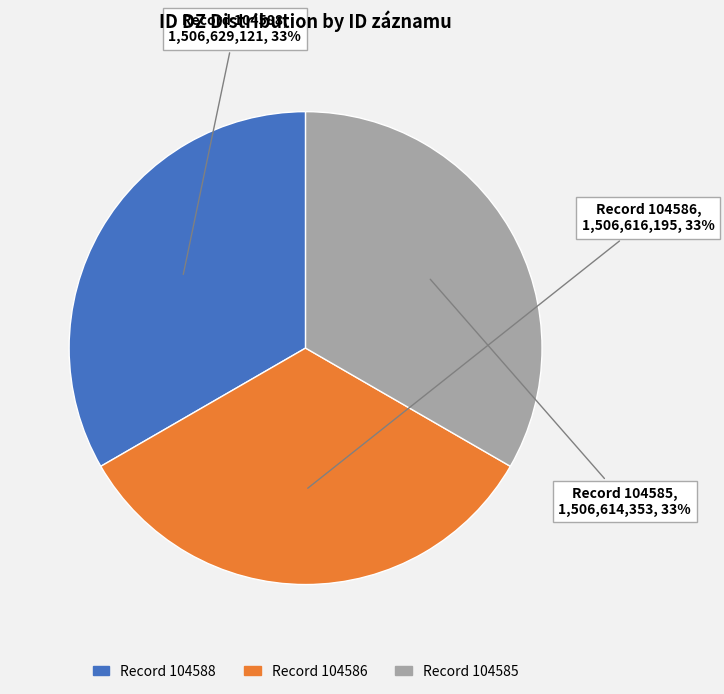

Is there a majority slice in this chart?

No